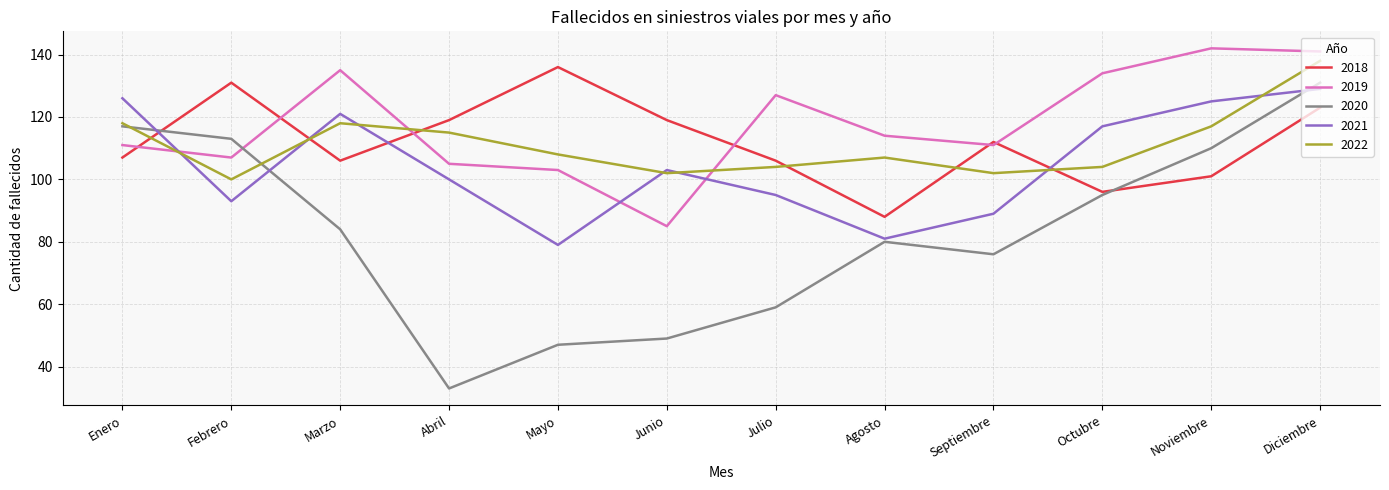

Which series ends up on top after the final intersection of 2022 and 2018?

2022